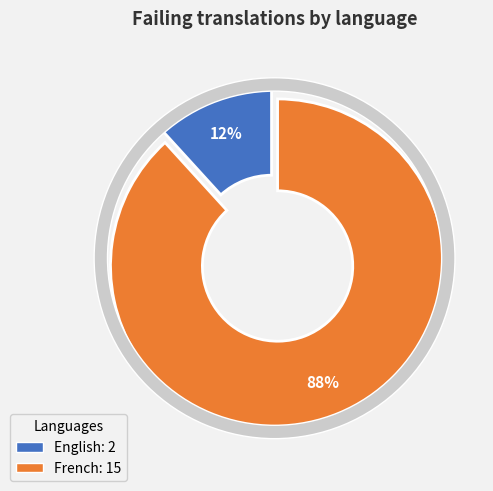

What is the largest slice in the pie chart?

French